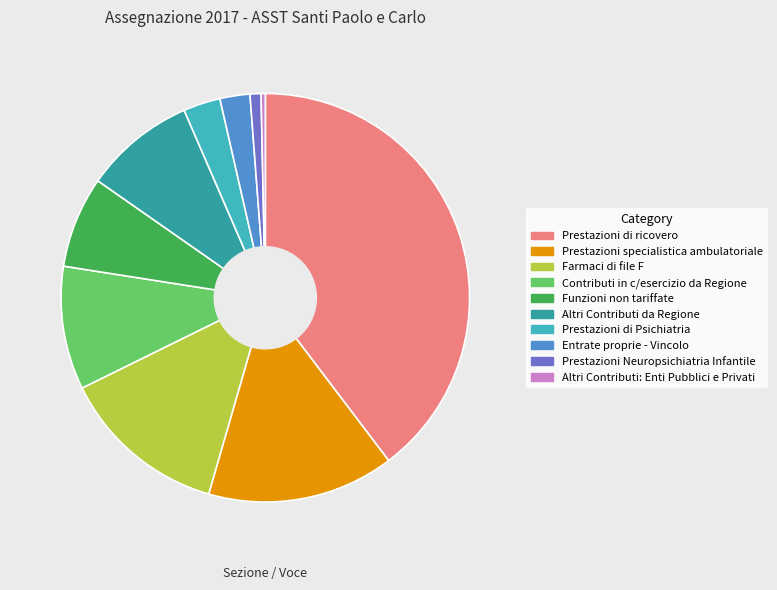

The Altri Contributi da Regione slice represents 9% of the pie. True or false?

True